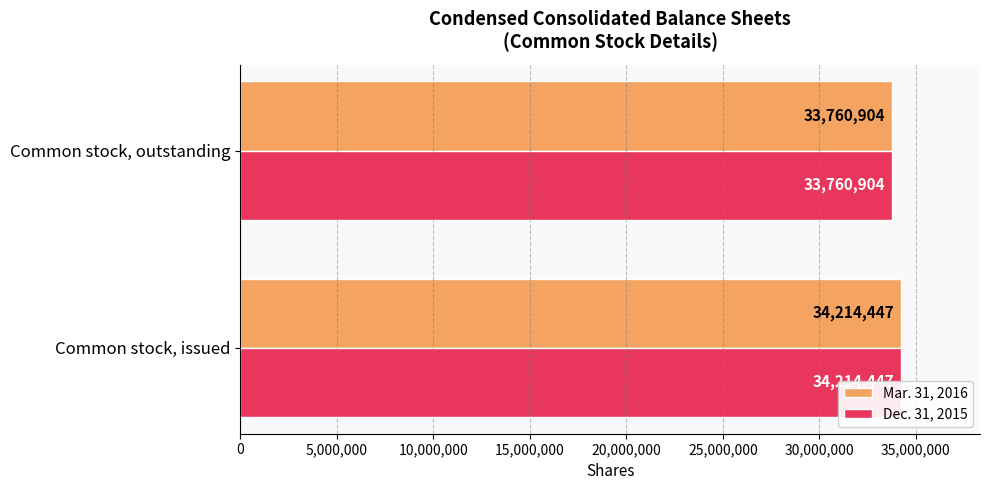

Rank the series at Common stock, issued from lowest to highest value.

Mar. 31, 2016, Dec. 31, 2015